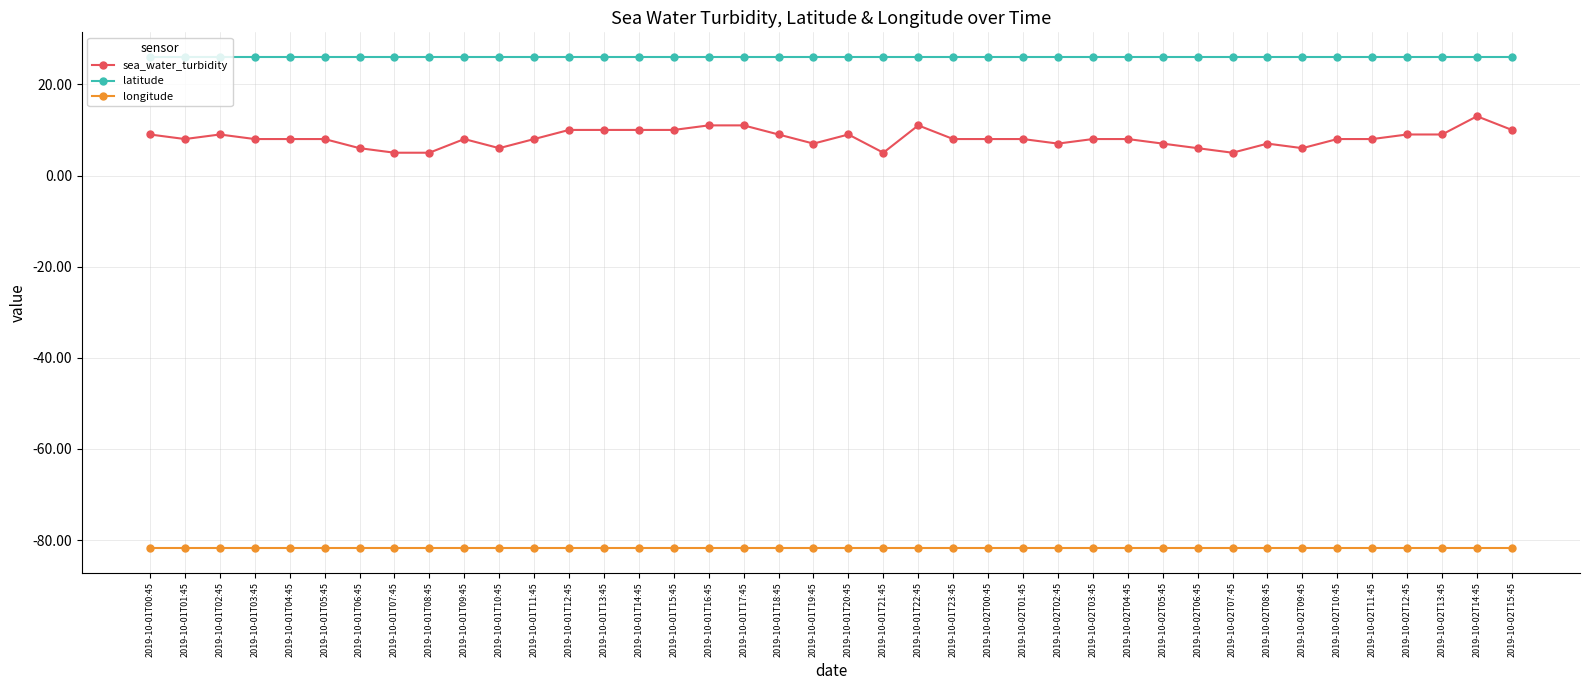

Is the value of sea_water_turbidity at 2019-10-01T18:45 greater than the value of latitude at 2019-10-01T09:45?

No